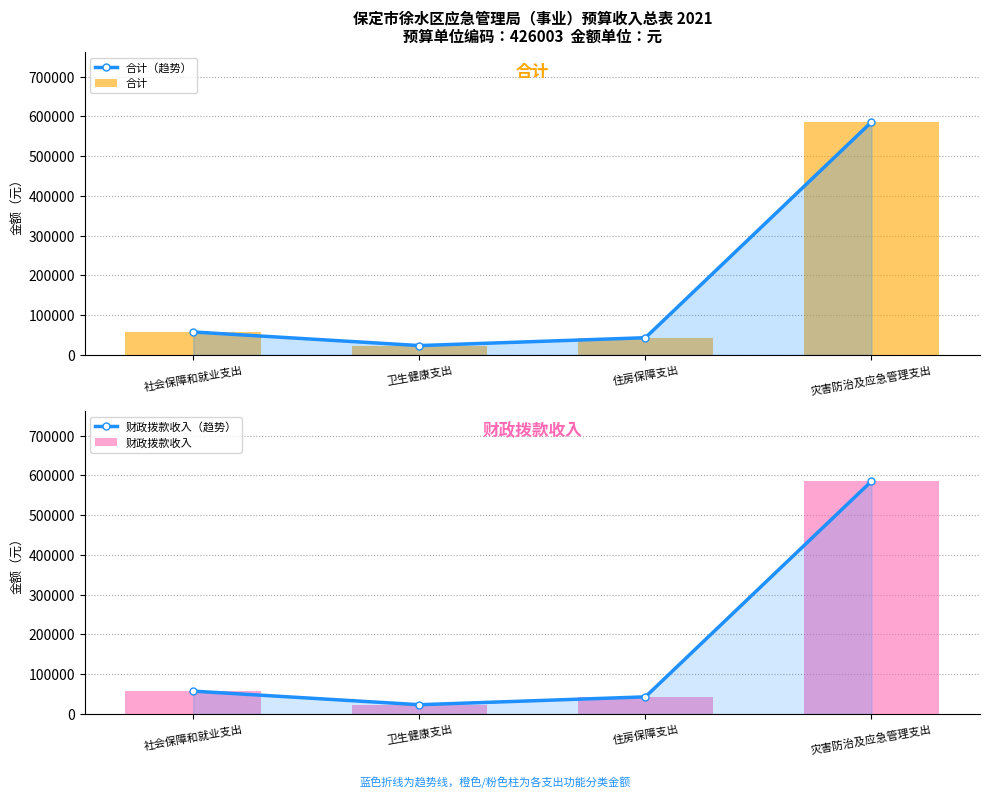

Which series has the widest spread of values?

合计（趋势）